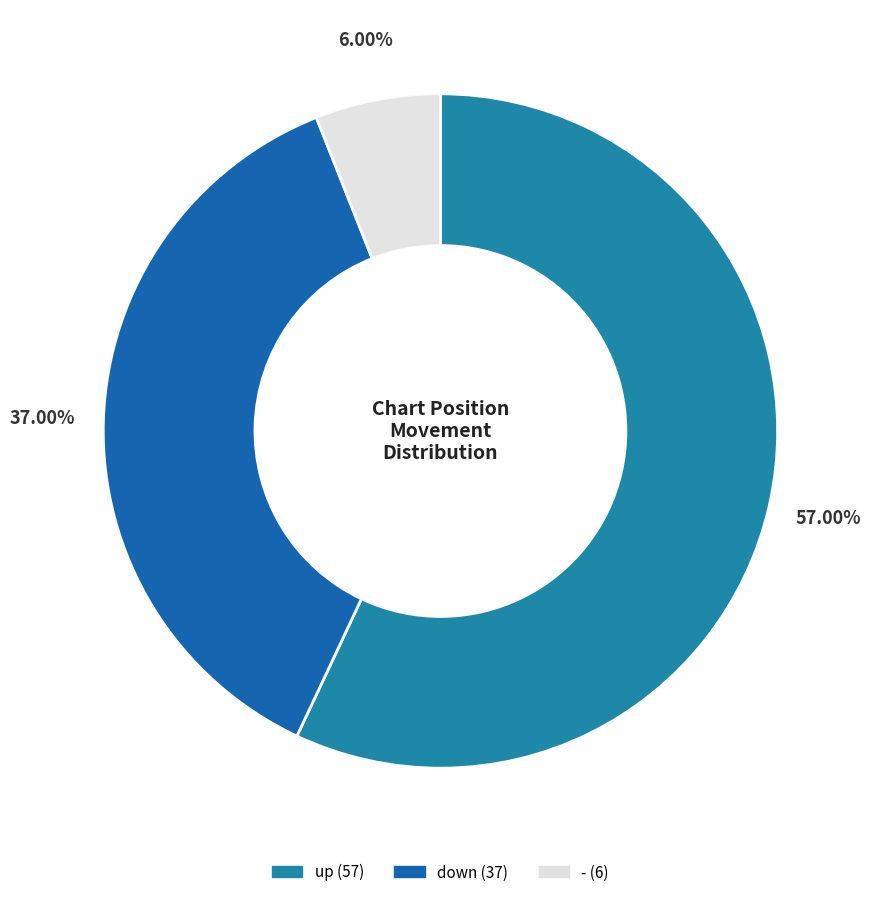

What is the change in value from up to down?

-20